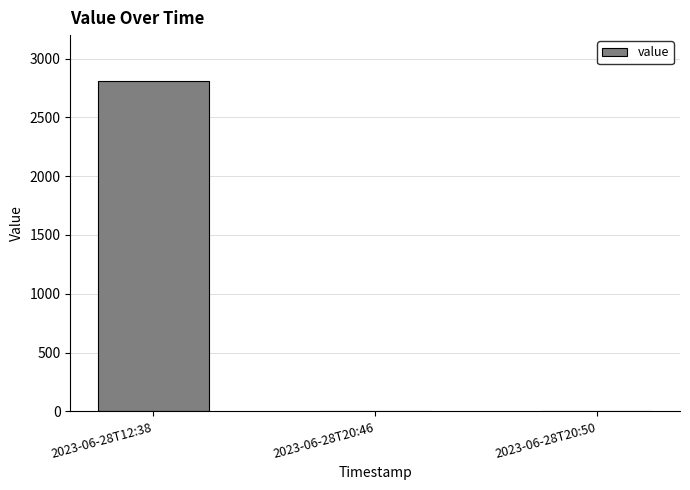

Reading left to right, list all the values displayed in this chart.

2806.9	0.0	0.0